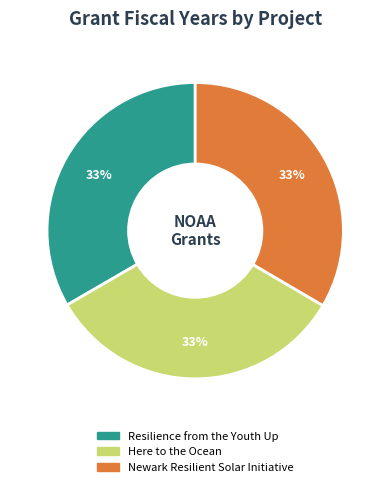

To the nearest percent, what portion does Here to the Ocean represent?

33%